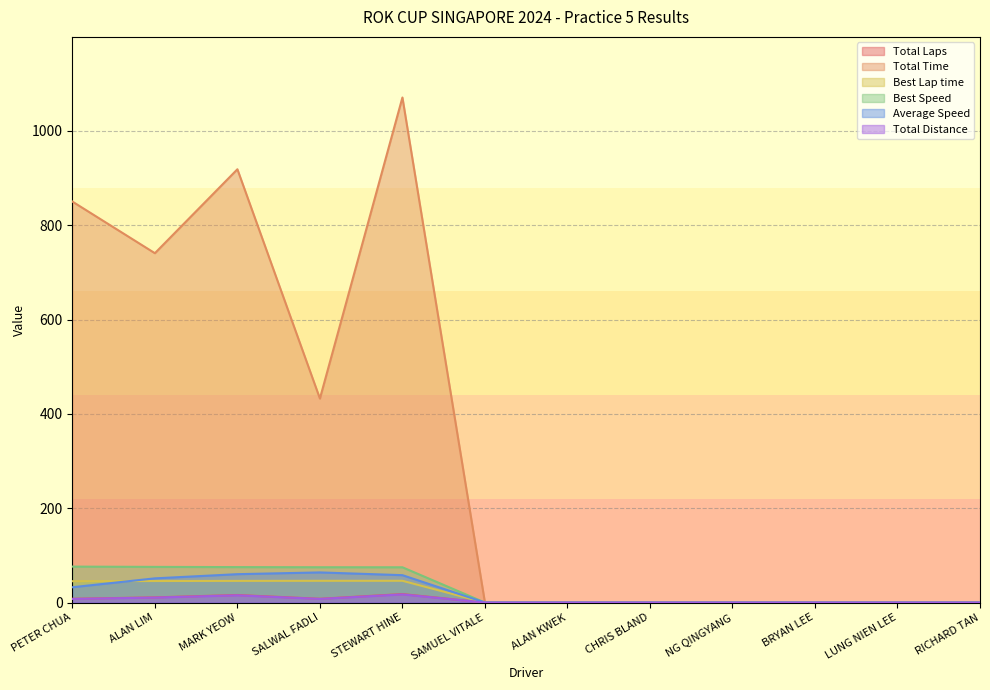

What position from the right is RICHARD TAN?

1